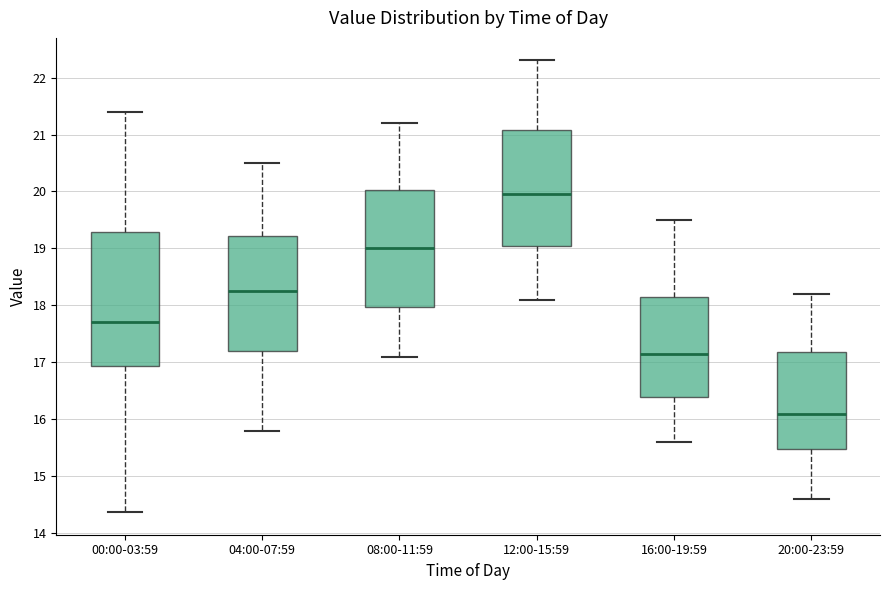

Reading left to right, read every box against the y-axis: the position of its median line, the range the box covers, and the ends of its whiskers. The values are not printed on the chart, so give them approximately, as read against the axis.

00:00-03:59: median 17.7, box 16.9 to 19.3, whiskers 14.4 to 21.4
04:00-07:59: median 18.3, box 17.2 to 19.2, whiskers 15.8 to 20.5
08:00-11:59: median 19.0, box 18.0 to 20.0, whiskers 17.1 to 21.2
12:00-15:59: median 20.0, box 19.1 to 21.1, whiskers 18.1 to 22.3
16:00-19:59: median 17.2, box 16.4 to 18.2, whiskers 15.6 to 19.5
20:00-23:59: median 16.1, box 15.5 to 17.2, whiskers 14.6 to 18.2